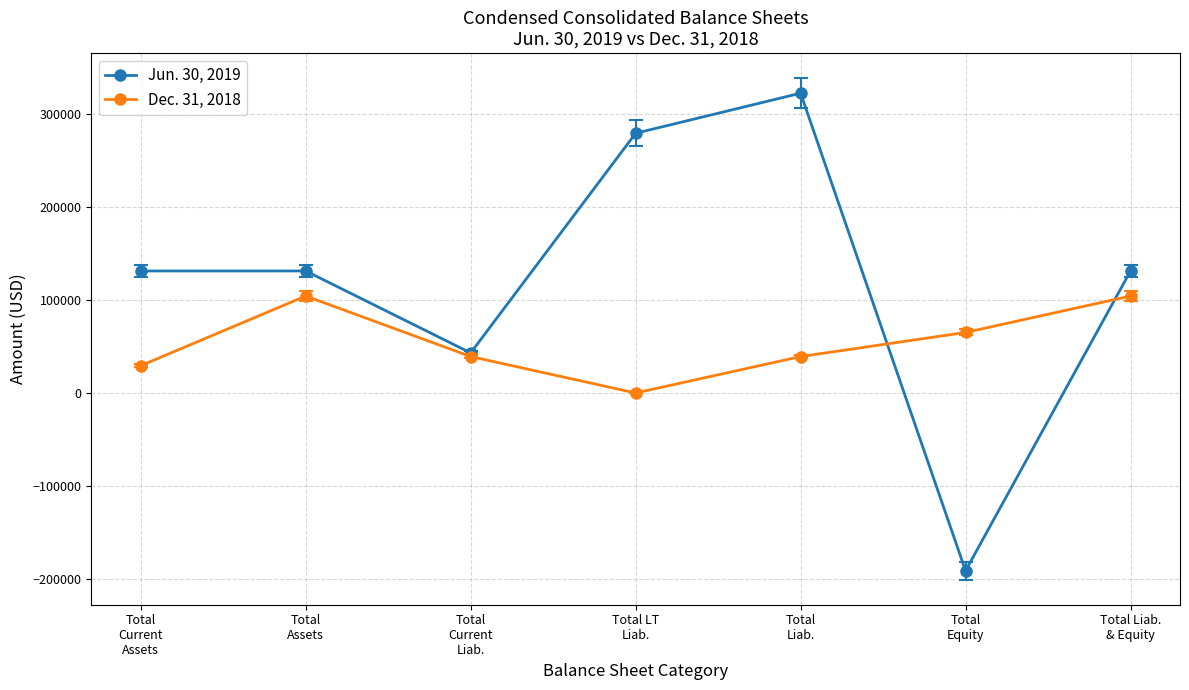

Rank the series by their maximum value, from lowest to highest.

Dec. 31, 2018, Jun. 30, 2019